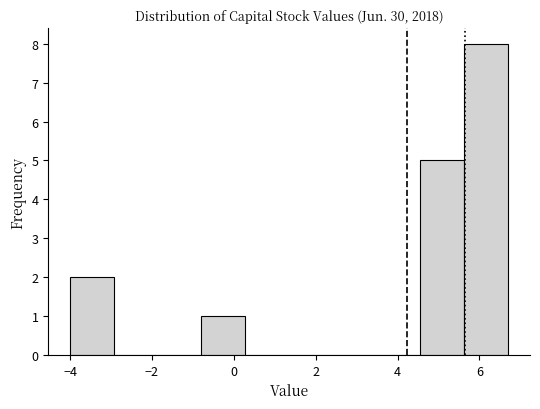

Reading left to right, transcribe this chart: for each bar, give the range it covers on the x-axis and its height. Neither the bar edges nor the heights are printed on the chart, so give them approximately, as read against the axes.

-4.0 to -3.0: 2
-3.0 to -1.8: 0
-1.8 to -0.8: 0
-0.8 to 0.2: 1
0.2 to 1.4: 0
1.4 to 2.4: 0
2.4 to 3.4: 0
3.4 to 4.6: 0
4.6 to 5.6: 5
5.6 to 6.6: 8